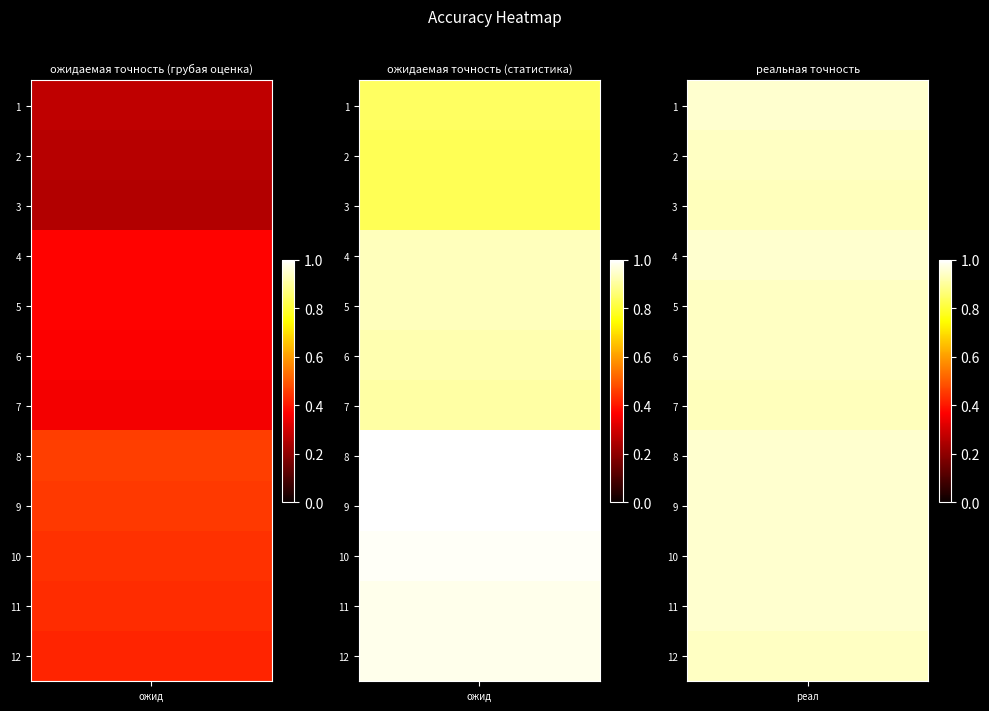

What is the sum of the ожидаемая точность (статистика) values at 5 and 8?

1.9